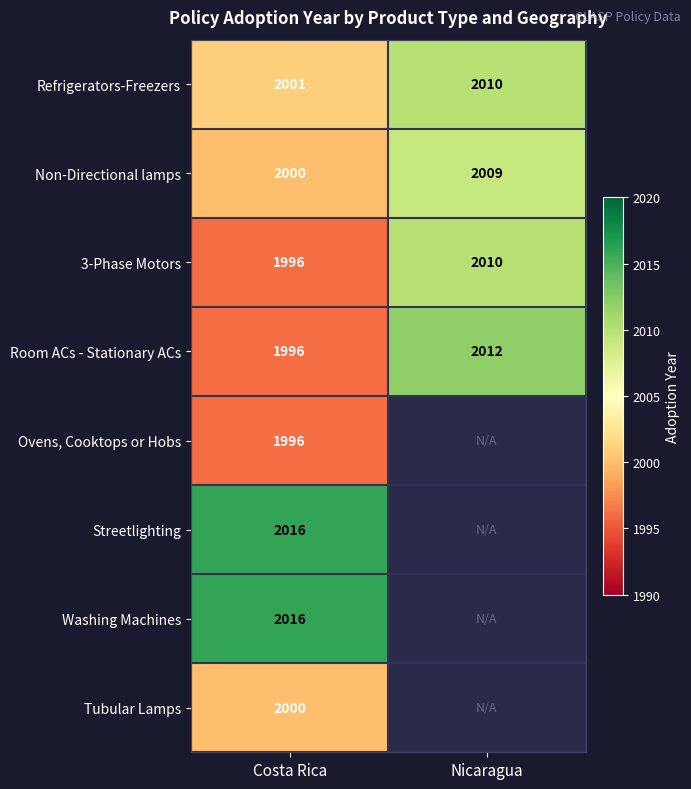

What is the difference between the highest and lowest values at Costa Rica?

20